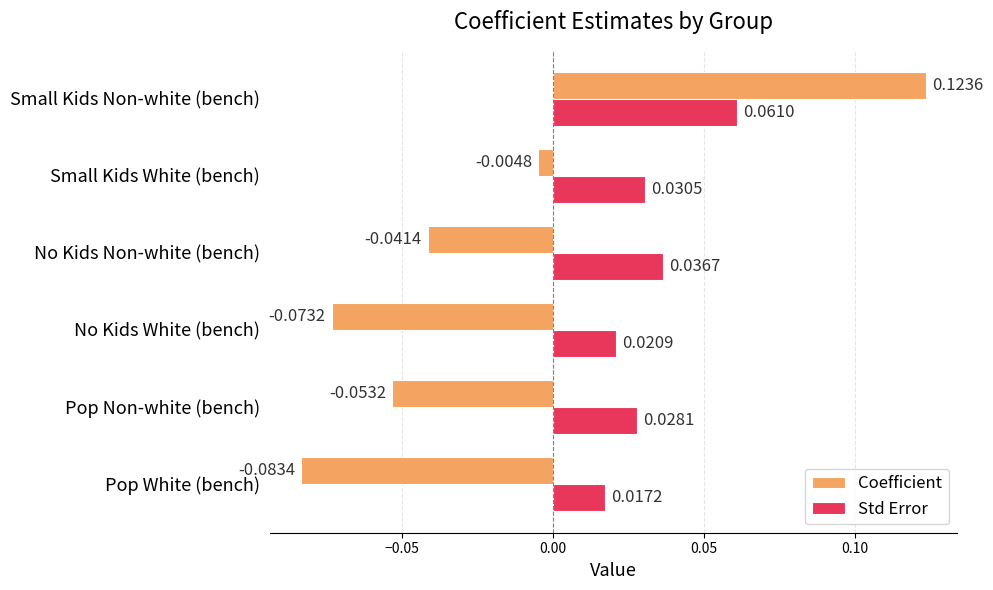

At which label is Coefficient closest to 0?

Small Kids White (bench)